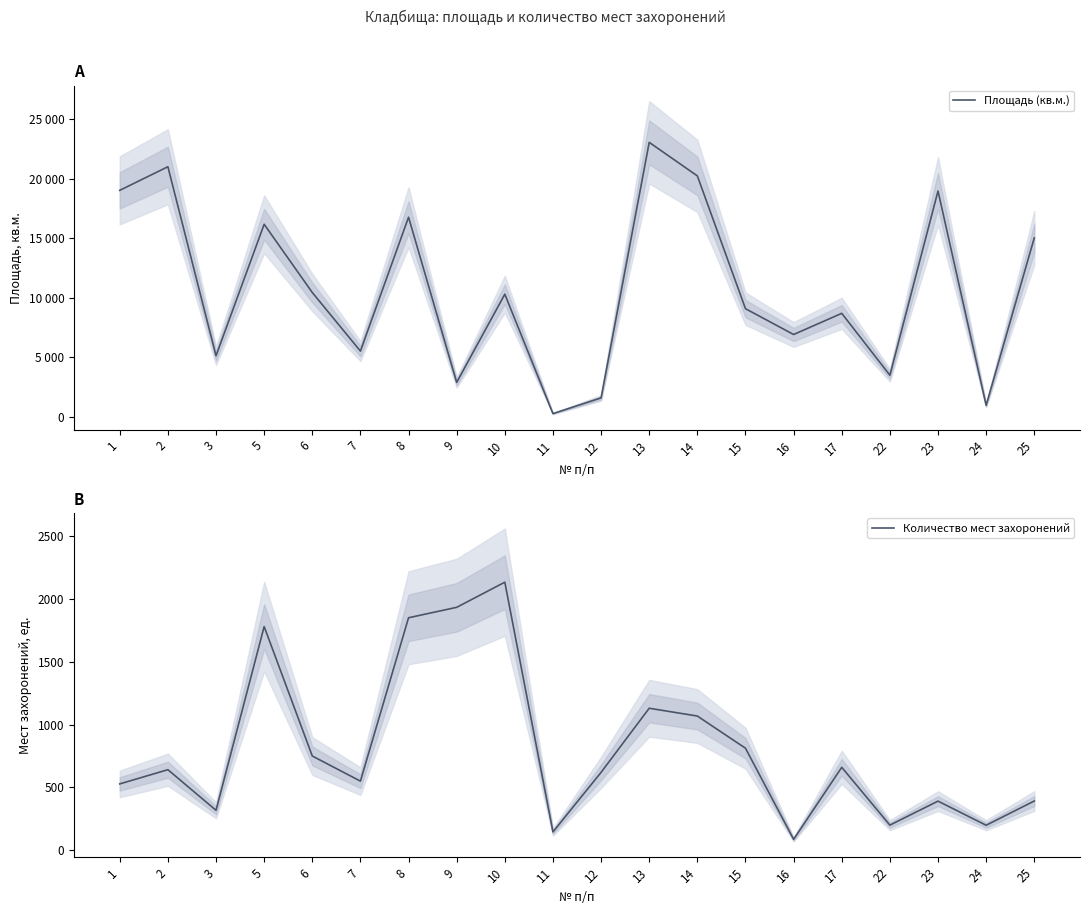

How many interior local peaks does the Площадь (кв.м.) series have?

7